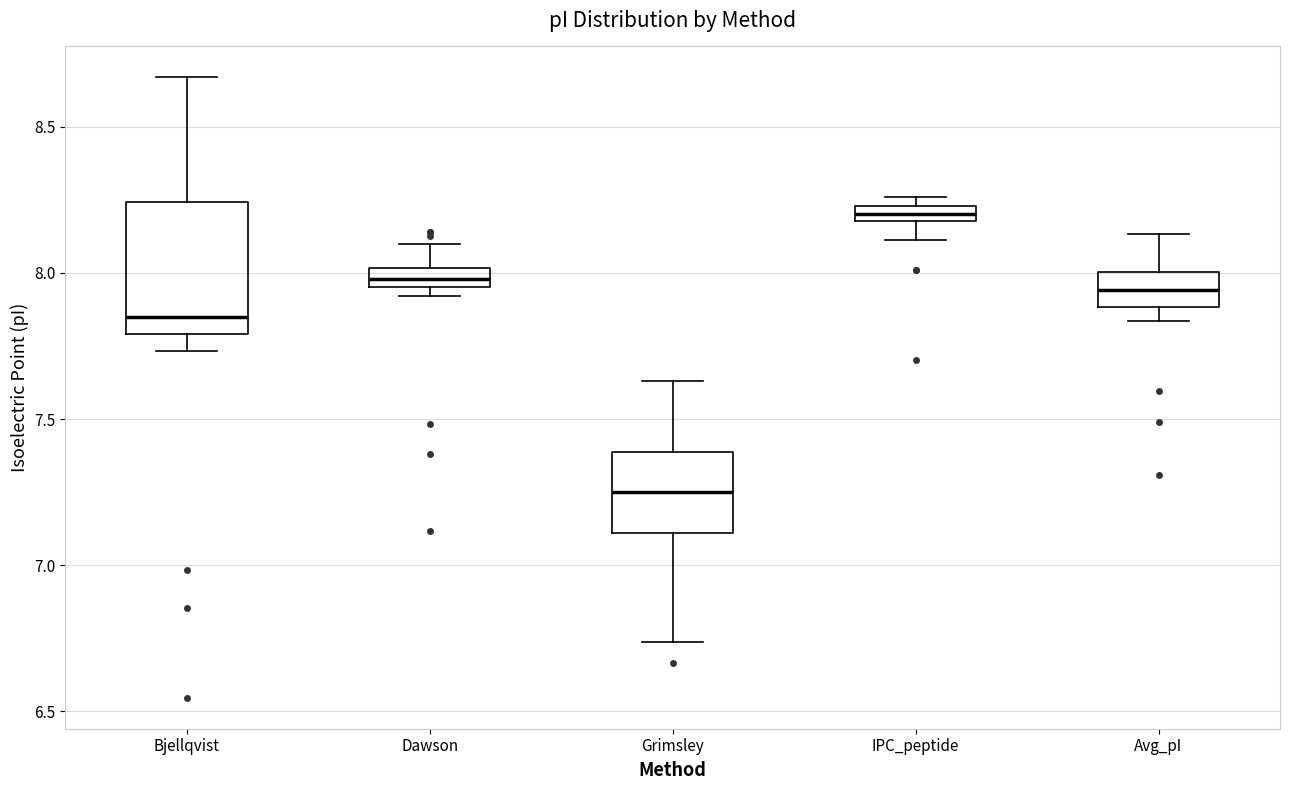

Where does the upper whisker of the box for Grimsley end on the y-axis? The values are not printed on the chart, so give them approximately, as read against the axis.

7.65